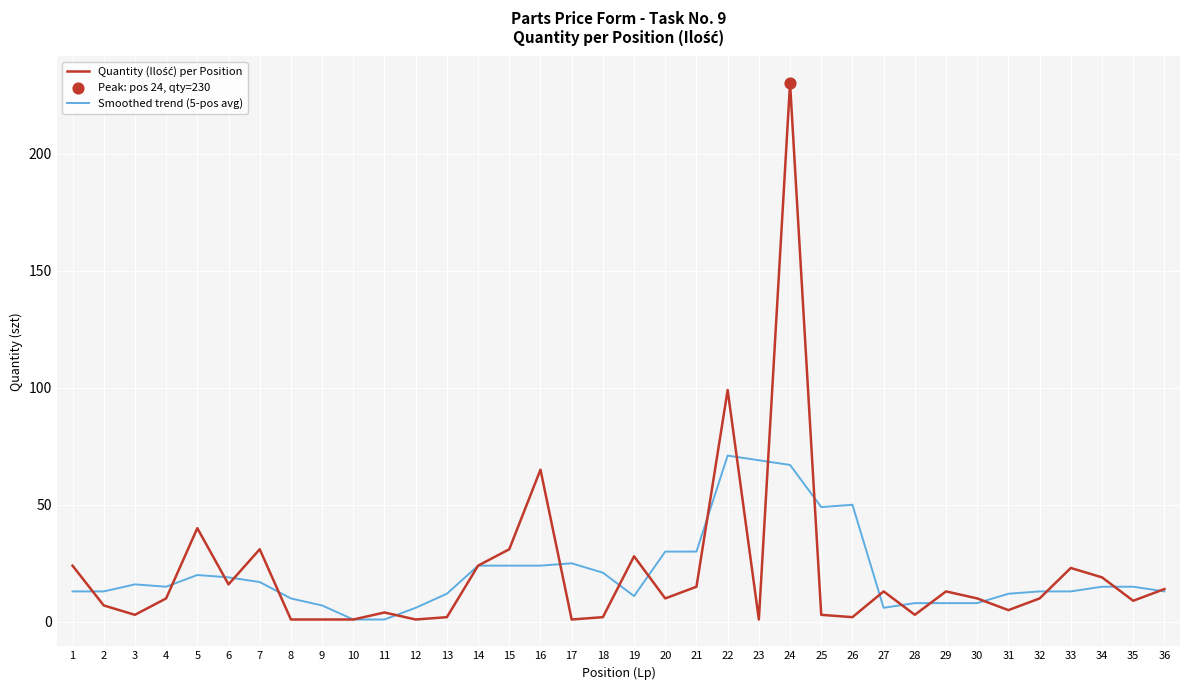

Which category has the highest value across all series?

24